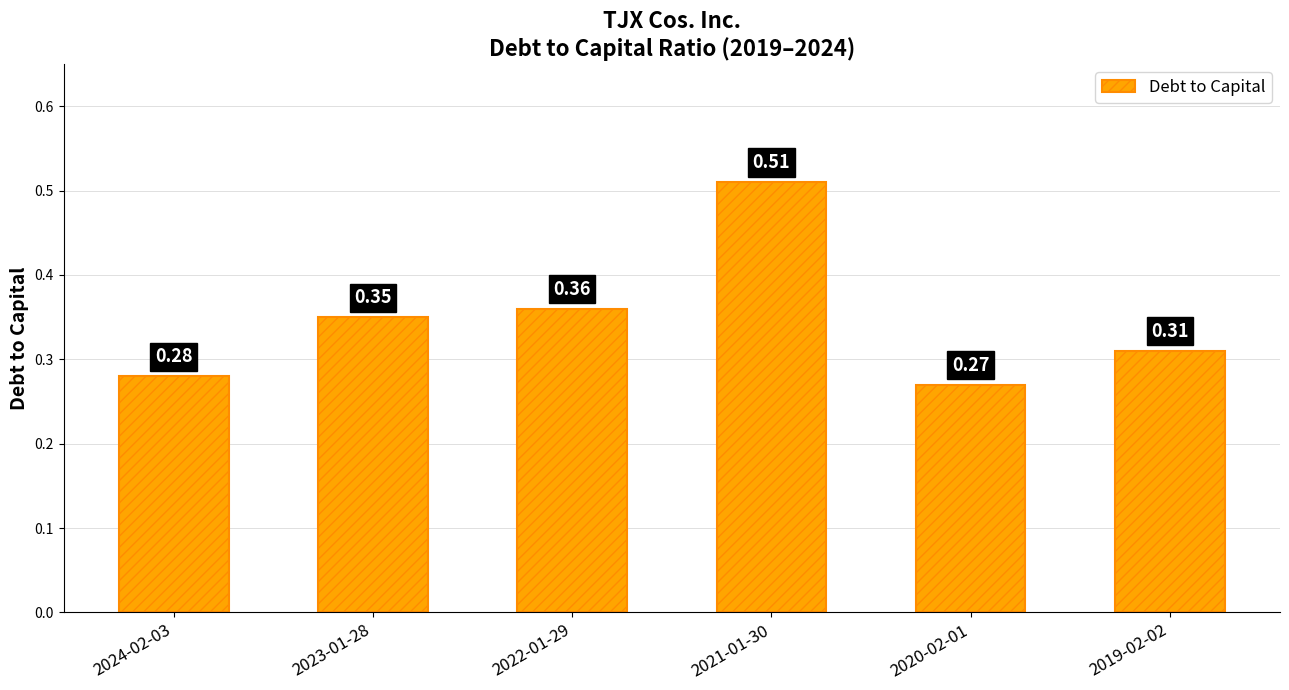

What is the change in value from 2021-01-30 to 2019-02-02?

-0.2